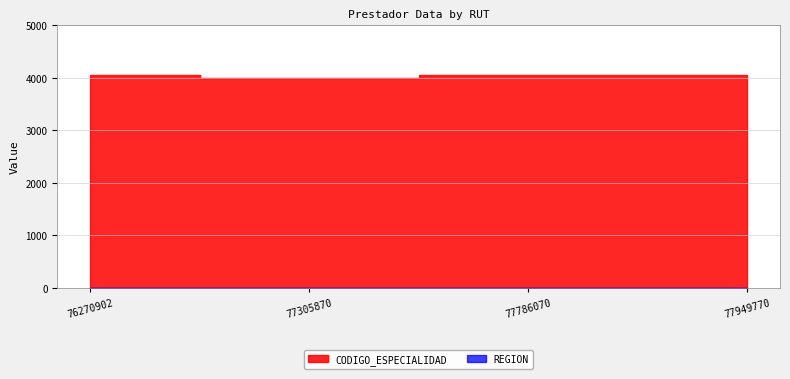

What is the total value across all series at 77949770?

4062